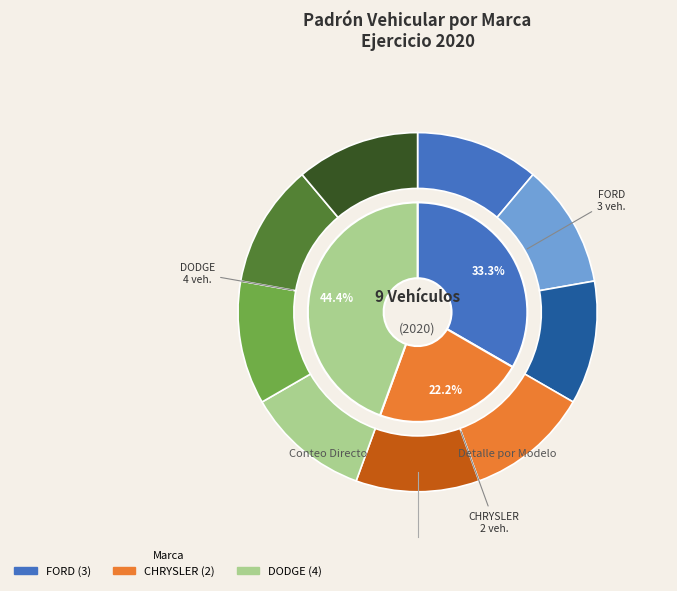

Rank the categories by value from lowest to highest.

CHRYSLER, FORD, DODGE